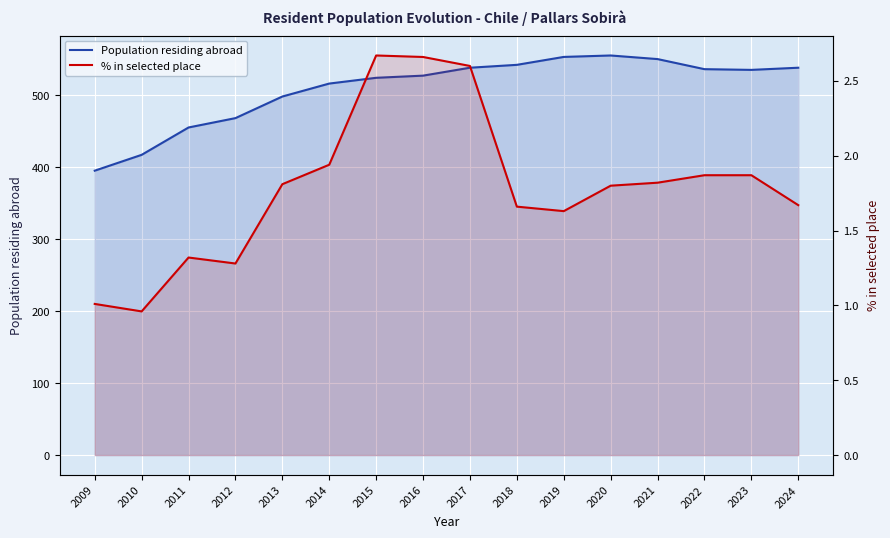

How many distinct data groups are displayed?

2